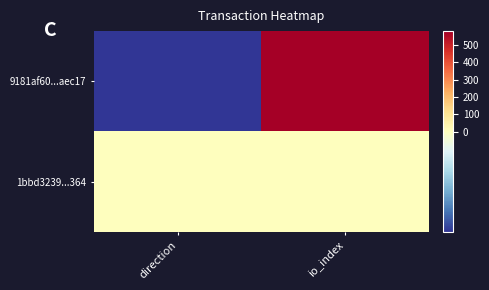

At which category is the sum across all series the highest?

io_index